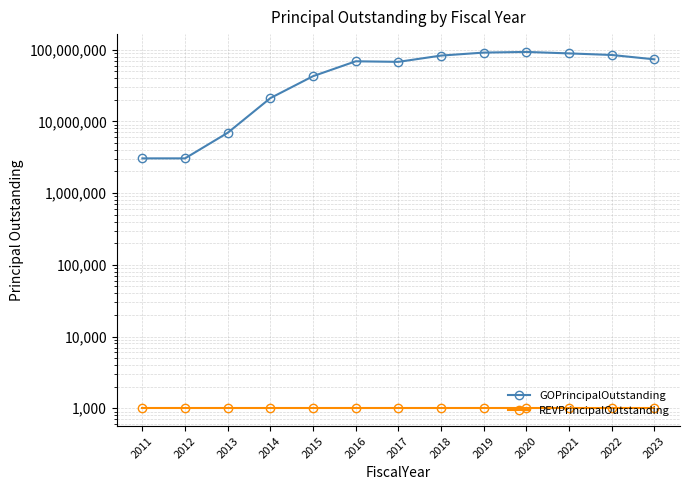

True or false: REVPrincipalOutstanding and GOPrincipalOutstanding intersect in this chart.

False